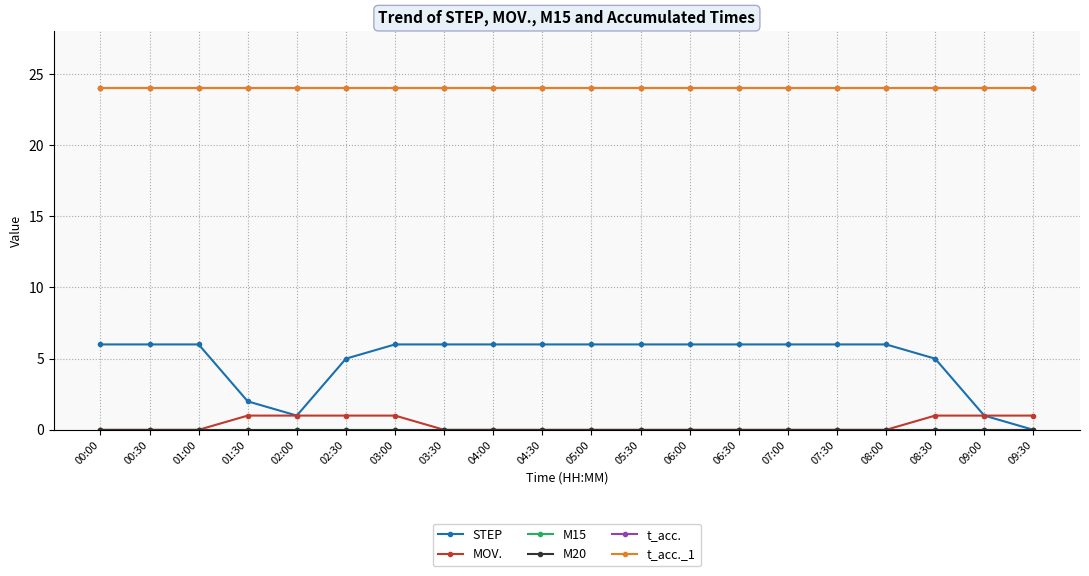

Does the chart have visible grid lines?

Yes